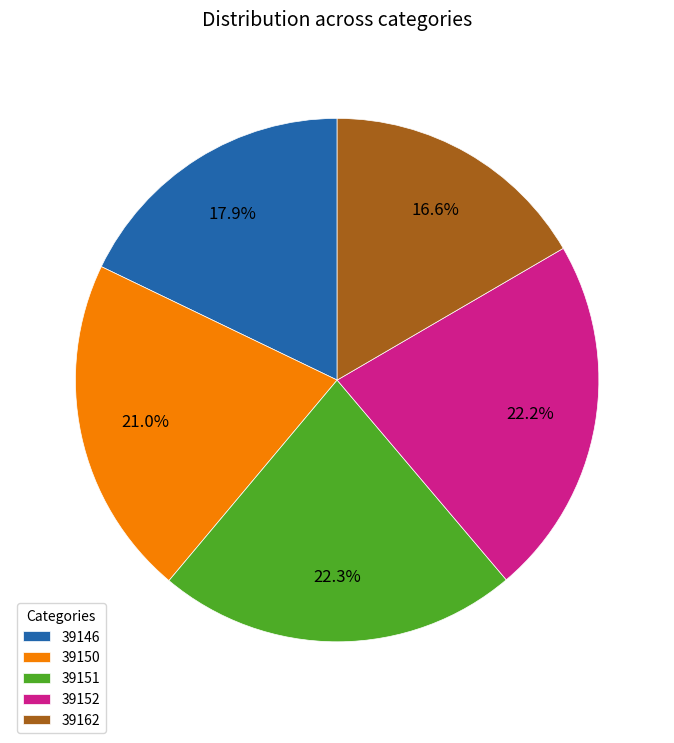

How many slices are in this pie chart?

5